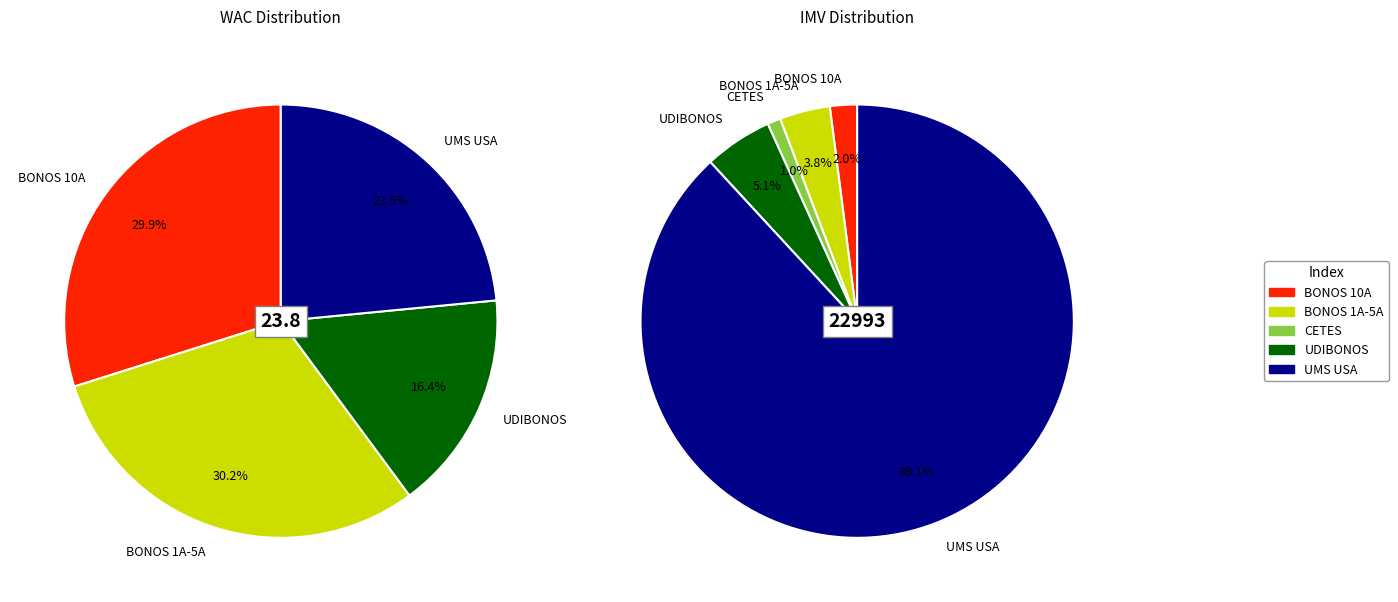

To the nearest percent, what portion does 3 represent?

16%